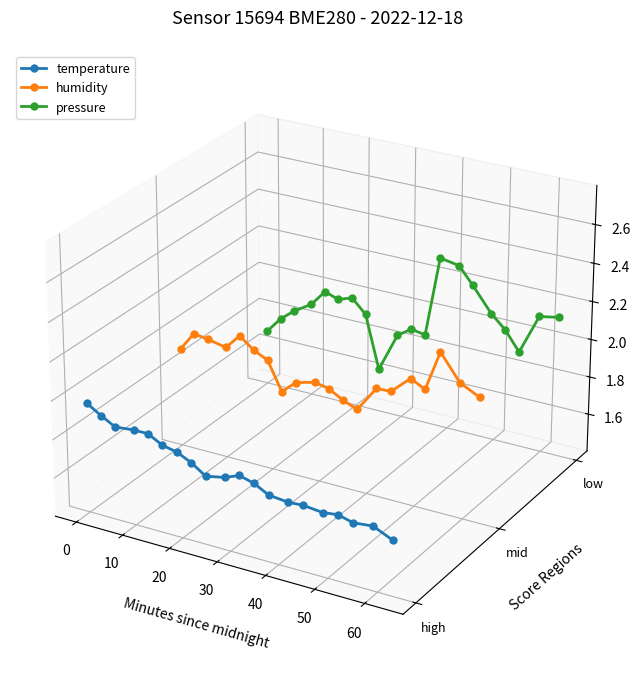

At which category does temperature reach its first local peak?

10